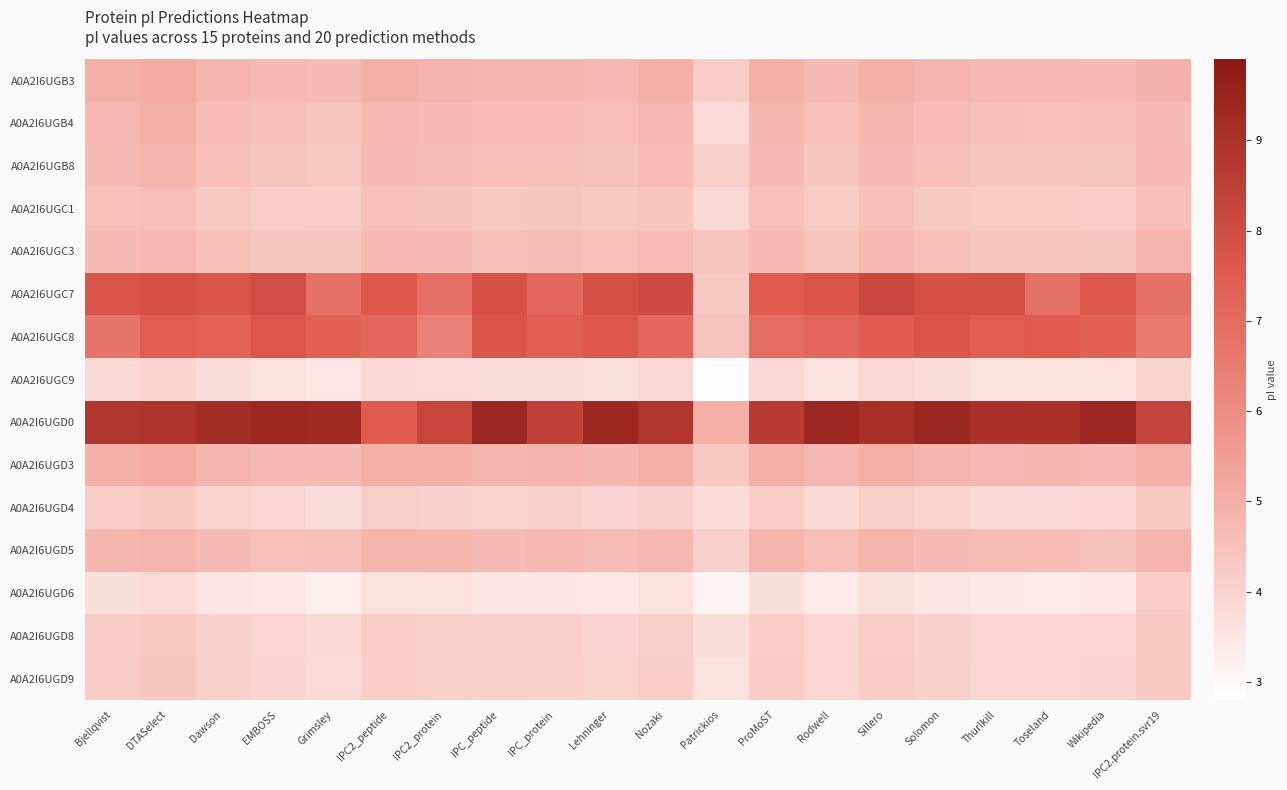

Reading right to left, extract all data points from this chart.

A0A2I6UGB3: IPC2.protein.svr19=4.9	Wikipedia=4.7	Toseland=4.7	Thurlkill=4.7	Solomon=4.8	Sillero=5.0	Rodwell=4.7	ProMoST=4.9	Patrickios=4.2	Nozaki=4.9	Lehninger=4.8	IPC_protein=4.9	IPC_peptide=4.8	IPC2_protein=4.9	IPC2_peptide=5.0	Grimsley=4.7	EMBOSS=4.7	Dawson=4.8	DTASelect=5.1	Bjellqvist=5.0
A0A2I6UGB4: IPC2.protein.svr19=4.7	Wikipedia=4.5	Toseland=4.5	Thurlkill=4.5	Solomon=4.6	Sillero=4.8	Rodwell=4.5	ProMoST=4.8	Patrickios=3.8	Nozaki=4.7	Lehninger=4.6	IPC_protein=4.6	IPC_peptide=4.6	IPC2_protein=4.7	IPC2_peptide=4.8	Grimsley=4.4	EMBOSS=4.6	Dawson=4.6	DTASelect=5.0	Bjellqvist=4.8
A0A2I6UGB8: IPC2.protein.svr19=4.7	Wikipedia=4.4	Toseland=4.4	Thurlkill=4.4	Solomon=4.5	Sillero=4.7	Rodwell=4.4	ProMoST=4.7	Patrickios=4.1	Nozaki=4.6	Lehninger=4.5	IPC_protein=4.6	IPC_peptide=4.5	IPC2_protein=4.6	IPC2_peptide=4.7	Grimsley=4.3	EMBOSS=4.4	Dawson=4.5	DTASelect=4.8	Bjellqvist=4.7
A0A2I6UGC1: IPC2.protein.svr19=4.6	Wikipedia=4.2	Toseland=4.3	Thurlkill=4.3	Solomon=4.3	Sillero=4.5	Rodwell=4.3	ProMoST=4.5	Patrickios=3.9	Nozaki=4.4	Lehninger=4.3	IPC_protein=4.4	IPC_peptide=4.3	IPC2_protein=4.5	IPC2_peptide=4.5	Grimsley=4.2	EMBOSS=4.2	Dawson=4.3	DTASelect=4.6	Bjellqvist=4.5
A0A2I6UGC3: IPC2.protein.svr19=4.8	Wikipedia=4.4	Toseland=4.4	Thurlkill=4.4	Solomon=4.5	Sillero=4.7	Rodwell=4.4	ProMoST=4.7	Patrickios=4.4	Nozaki=4.6	Lehninger=4.5	IPC_protein=4.6	IPC_peptide=4.5	IPC2_protein=4.7	IPC2_peptide=4.7	Grimsley=4.4	EMBOSS=4.4	Dawson=4.5	DTASelect=4.8	Bjellqvist=4.7
A0A2I6UGC7: IPC2.protein.svr19=6.9	Wikipedia=7.6	Toseland=6.9	Thurlkill=7.9	Solomon=7.8	Sillero=8.2	Rodwell=7.7	ProMoST=7.5	Patrickios=4.3	Nozaki=8.1	Lehninger=7.8	IPC_protein=7.1	IPC_peptide=7.8	IPC2_protein=6.9	IPC2_peptide=7.6	Grimsley=6.9	EMBOSS=8.0	Dawson=7.7	DTASelect=7.8	Bjellqvist=7.7
A0A2I6UGC8: IPC2.protein.svr19=6.6	Wikipedia=7.3	Toseland=7.5	Thurlkill=7.4	Solomon=7.7	Sillero=7.5	Rodwell=7.2	ProMoST=7.0	Patrickios=4.4	Nozaki=7.1	Lehninger=7.7	IPC_protein=7.3	IPC_peptide=7.7	IPC2_protein=6.4	IPC2_peptide=7.1	Grimsley=7.3	EMBOSS=7.7	Dawson=7.3	DTASelect=7.4	Bjellqvist=6.8
A0A2I6UGC9: IPC2.protein.svr19=4.0	Wikipedia=3.6	Toseland=3.6	Thurlkill=3.6	Solomon=3.7	Sillero=3.9	Rodwell=3.6	ProMoST=3.9	Patrickios=2.9	Nozaki=3.8	Lehninger=3.7	IPC_protein=3.8	IPC_peptide=3.7	IPC2_protein=3.8	IPC2_peptide=3.9	Grimsley=3.5	EMBOSS=3.6	Dawson=3.7	DTASelect=4.0	Bjellqvist=3.9
A0A2I6UGD0: IPC2.protein.svr19=8.3	Wikipedia=9.4	Toseland=9.0	Thurlkill=9.0	Solomon=9.4	Sillero=9.1	Rodwell=9.4	ProMoST=8.7	Patrickios=5.0	Nozaki=8.9	Lehninger=9.4	IPC_protein=8.4	IPC_peptide=9.4	IPC2_protein=8.2	IPC2_peptide=7.5	Grimsley=9.3	EMBOSS=9.4	Dawson=9.2	DTASelect=8.9	Bjellqvist=8.9
A0A2I6UGD3: IPC2.protein.svr19=5.0	Wikipedia=4.7	Toseland=4.8	Thurlkill=4.8	Solomon=4.9	Sillero=5.0	Rodwell=4.8	ProMoST=5.0	Patrickios=4.3	Nozaki=5.0	Lehninger=4.8	IPC_protein=4.9	IPC_peptide=4.9	IPC2_protein=5.0	IPC2_peptide=5.0	Grimsley=4.7	EMBOSS=4.7	Dawson=4.9	DTASelect=5.1	Bjellqvist=5.0
A0A2I6UGD4: IPC2.protein.svr19=4.3	Wikipedia=3.9	Toseland=3.8	Thurlkill=3.9	Solomon=4.0	Sillero=4.2	Rodwell=3.9	ProMoST=4.2	Patrickios=3.8	Nozaki=4.1	Lehninger=4.0	IPC_protein=4.0	IPC_peptide=4.0	IPC2_protein=4.0	IPC2_peptide=4.1	Grimsley=3.7	EMBOSS=3.9	Dawson=4.0	DTASelect=4.3	Bjellqvist=4.2
A0A2I6UGD5: IPC2.protein.svr19=4.9	Wikipedia=4.5	Toseland=4.6	Thurlkill=4.6	Solomon=4.7	Sillero=4.9	Rodwell=4.6	ProMoST=4.8	Patrickios=4.1	Nozaki=4.8	Lehninger=4.6	IPC_protein=4.7	IPC_peptide=4.7	IPC2_protein=4.9	IPC2_peptide=4.9	Grimsley=4.5	EMBOSS=4.5	Dawson=4.7	DTASelect=4.8	Bjellqvist=4.8
A0A2I6UGD6: IPC2.protein.svr19=4.2	Wikipedia=3.5	Toseland=3.4	Thurlkill=3.4	Solomon=3.5	Sillero=3.7	Rodwell=3.4	ProMoST=3.7	Patrickios=3.1	Nozaki=3.7	Lehninger=3.5	IPC_protein=3.5	IPC_peptide=3.5	IPC2_protein=3.6	IPC2_peptide=3.6	Grimsley=3.3	EMBOSS=3.5	Dawson=3.5	DTASelect=3.8	Bjellqvist=3.7
A0A2I6UGD8: IPC2.protein.svr19=4.3	Wikipedia=3.9	Toseland=3.9	Thurlkill=3.9	Solomon=4.0	Sillero=4.2	Rodwell=3.9	ProMoST=4.2	Patrickios=3.7	Nozaki=4.2	Lehninger=4.0	IPC_protein=4.1	IPC_peptide=4.0	IPC2_protein=4.2	IPC2_peptide=4.2	Grimsley=3.8	EMBOSS=3.9	Dawson=4.0	DTASelect=4.3	Bjellqvist=4.2
A0A2I6UGD9: IPC2.protein.svr19=4.3	Wikipedia=4.0	Toseland=3.9	Thurlkill=3.9	Solomon=4.1	Sillero=4.2	Rodwell=3.9	ProMoST=4.2	Patrickios=3.6	Nozaki=4.2	Lehninger=4.0	IPC_protein=4.1	IPC_peptide=4.1	IPC2_protein=4.2	IPC2_peptide=4.2	Grimsley=3.8	EMBOSS=4.0	Dawson=4.1	DTASelect=4.4	Bjellqvist=4.2